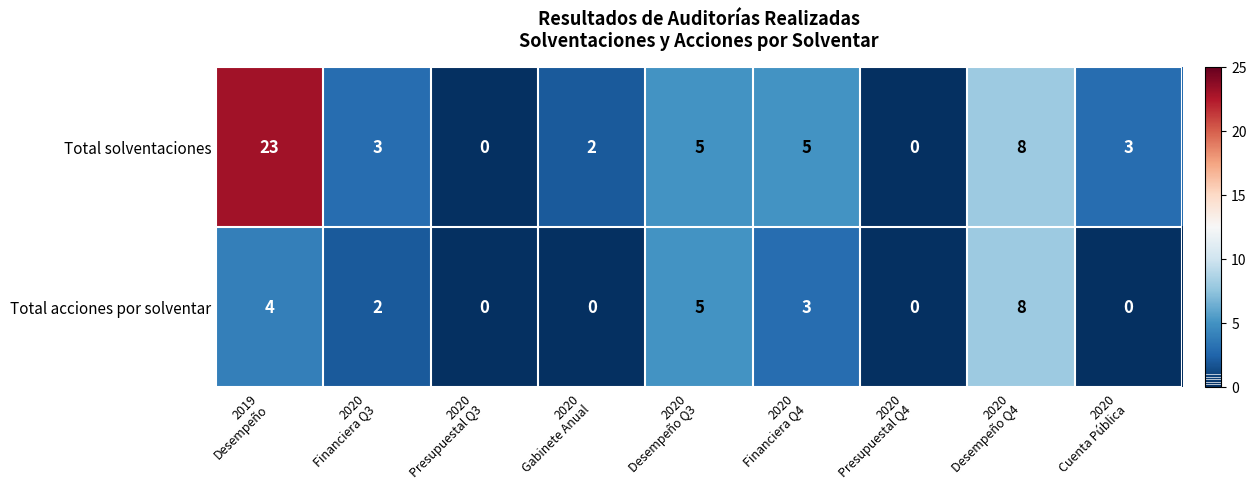

Count the number of categories in the chart.

9